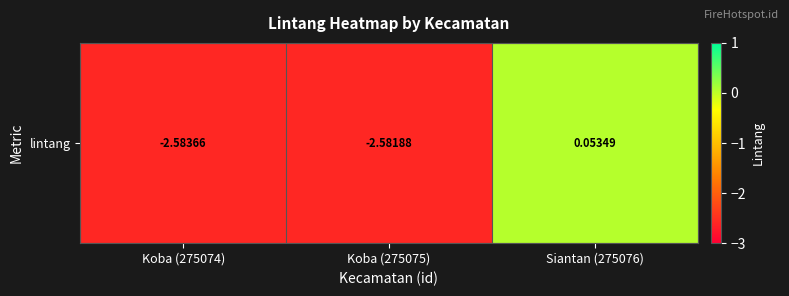

Where is the data nearest to the value -1?

Siantan (275076)